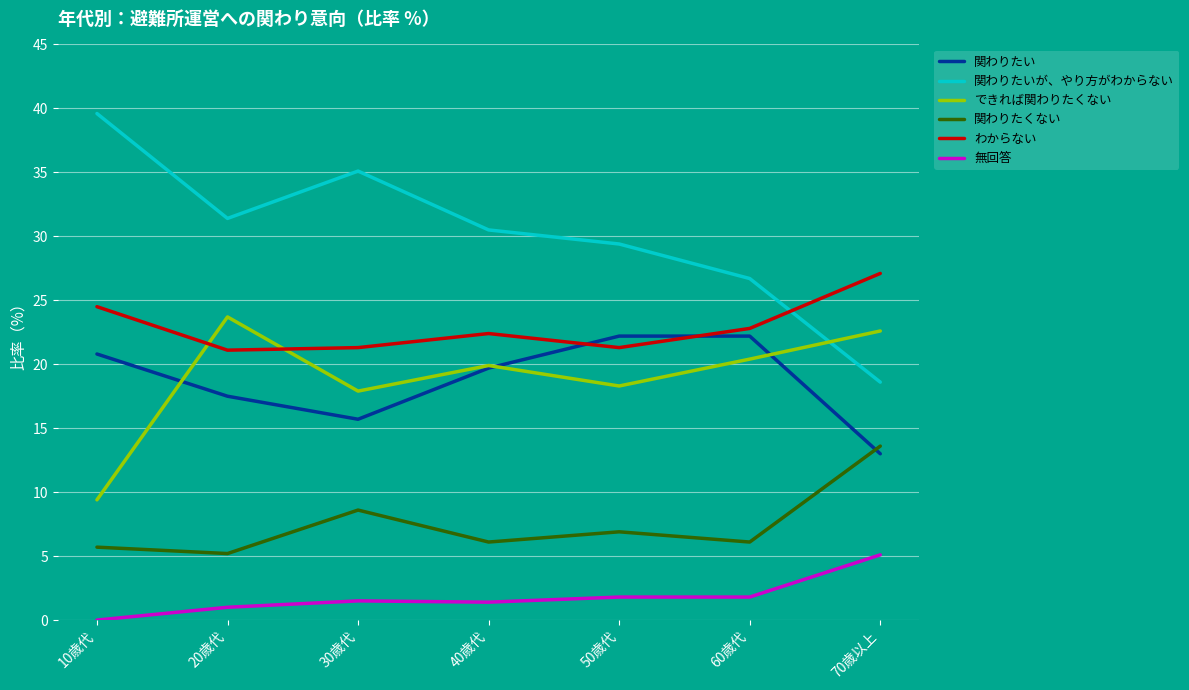

What position from the right is 30歳代?

5